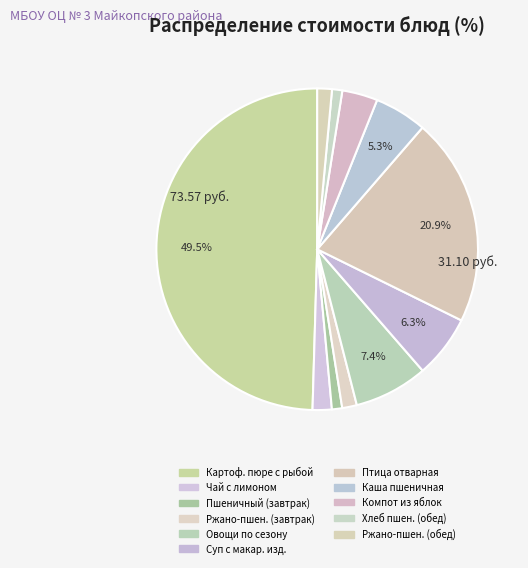

How many slices are in this pie chart?

11